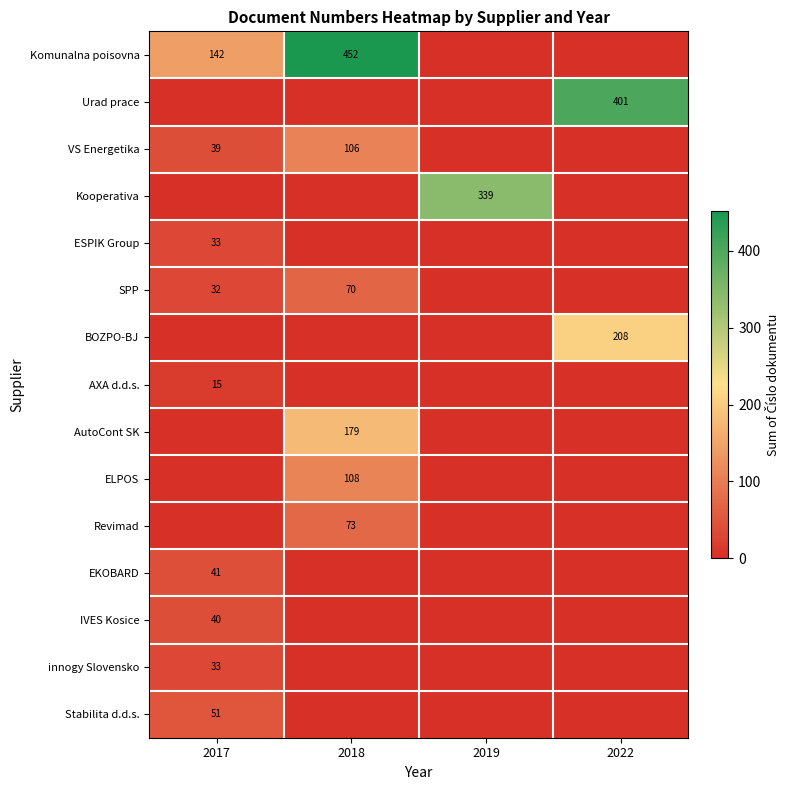

True or false: Revimad has a value of 73 at 2018.

True